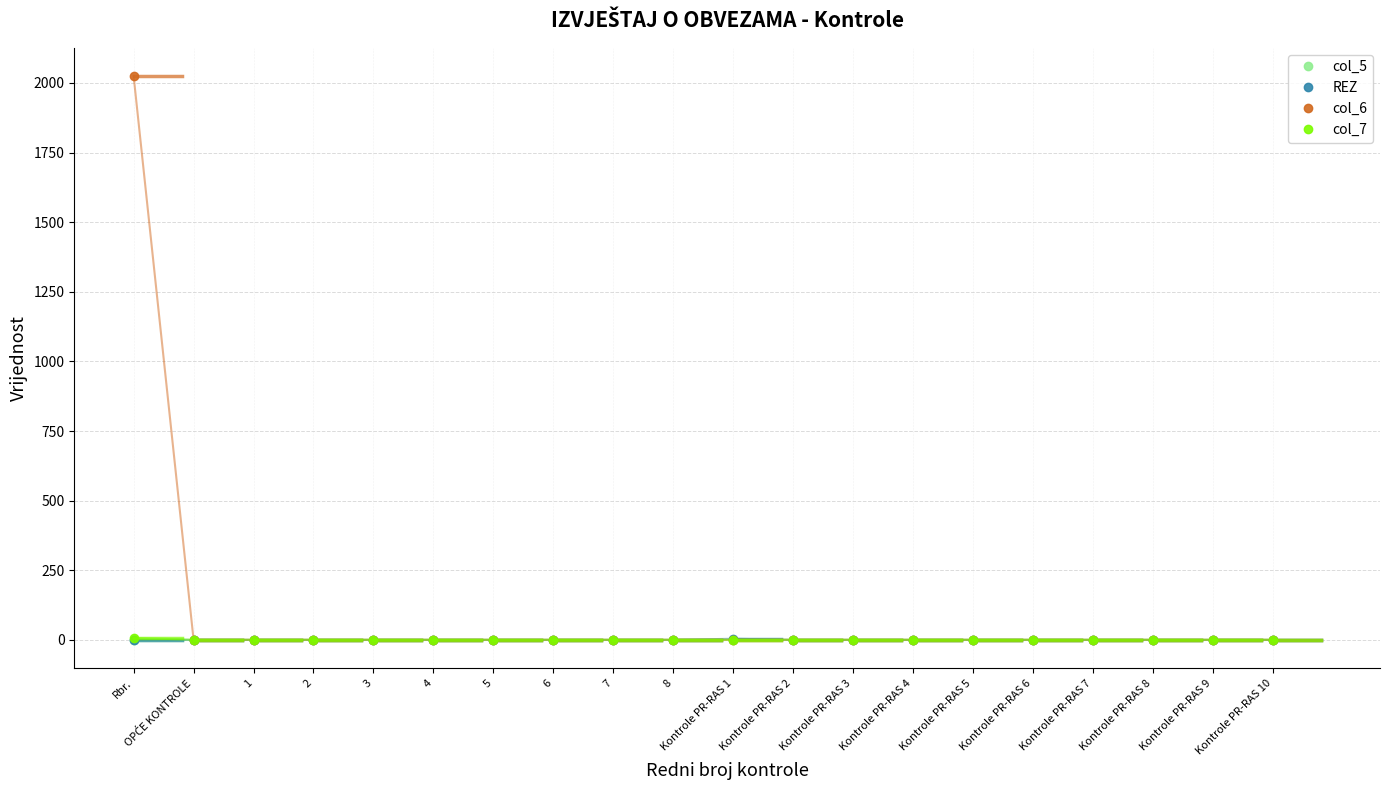

Which series has the widest spread of values?

col_6